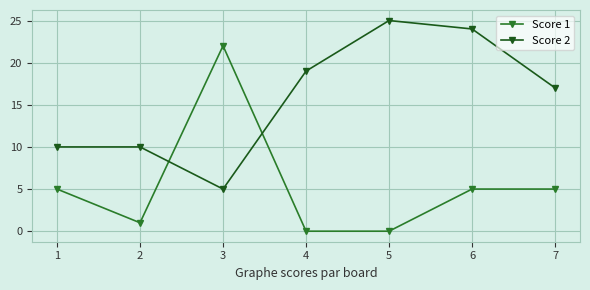

Reading left to right, what are all the values shown in this chart?

Score 1: 5	1	22	0	0	5	5
Score 2: 10	10	5	19	25	24	17